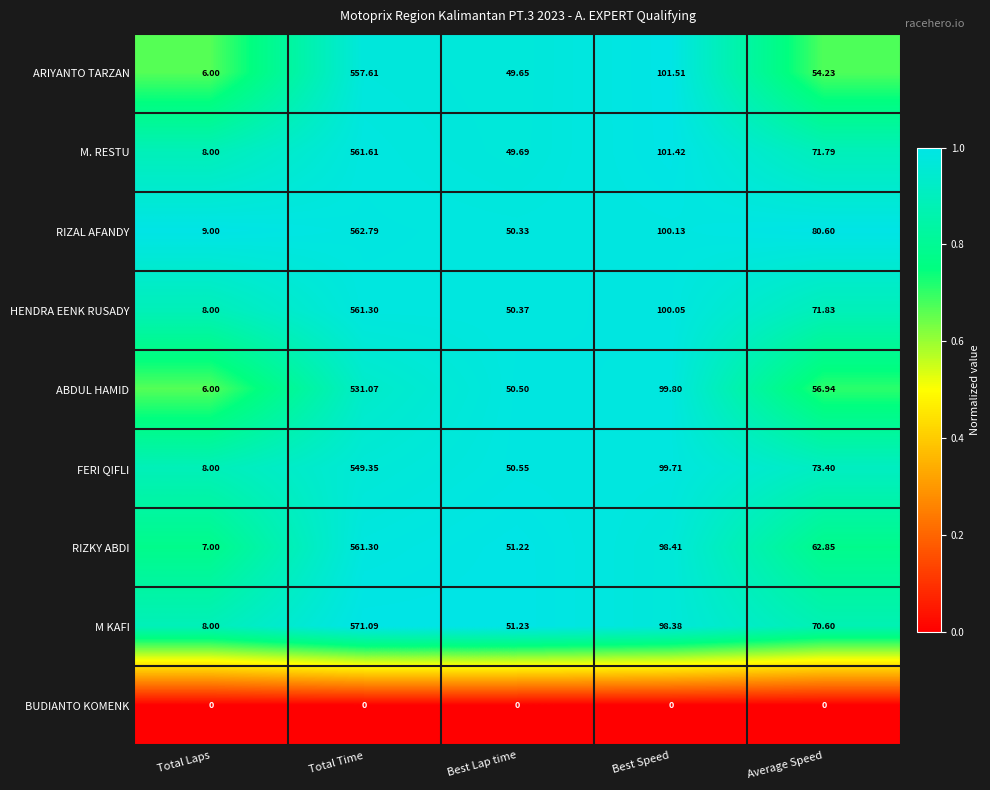

Where is M KAFI nearest to the value 289?

Best Speed